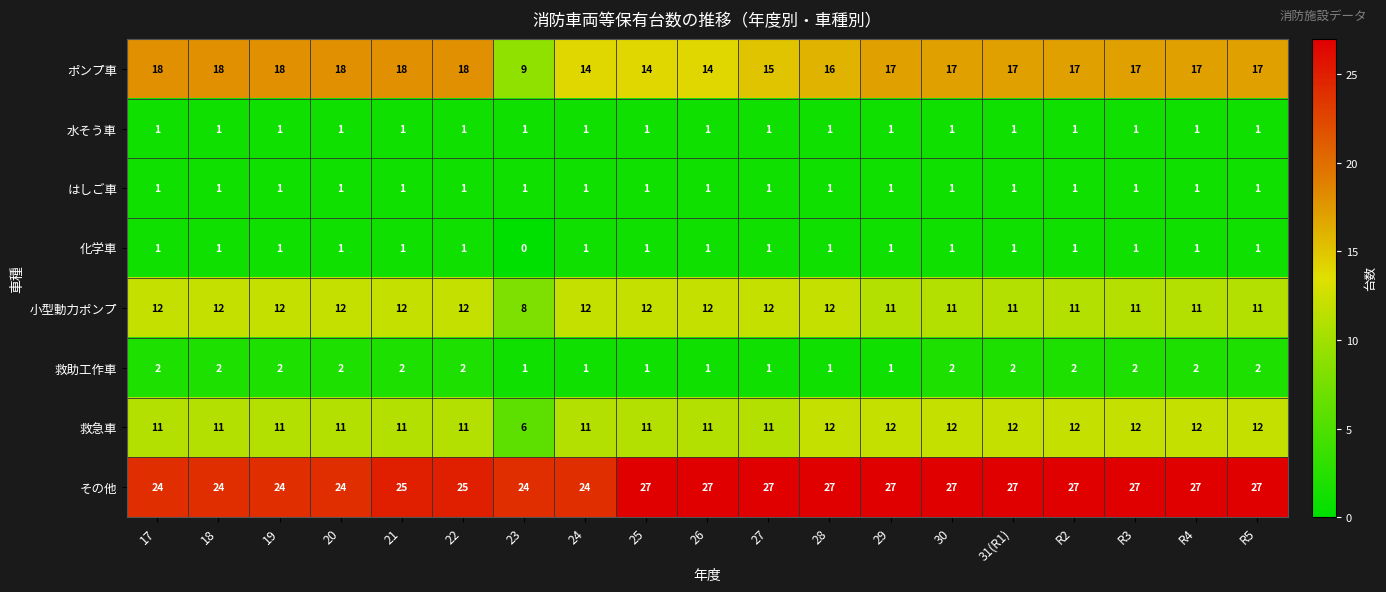

What is the total value across all series at 17?

70